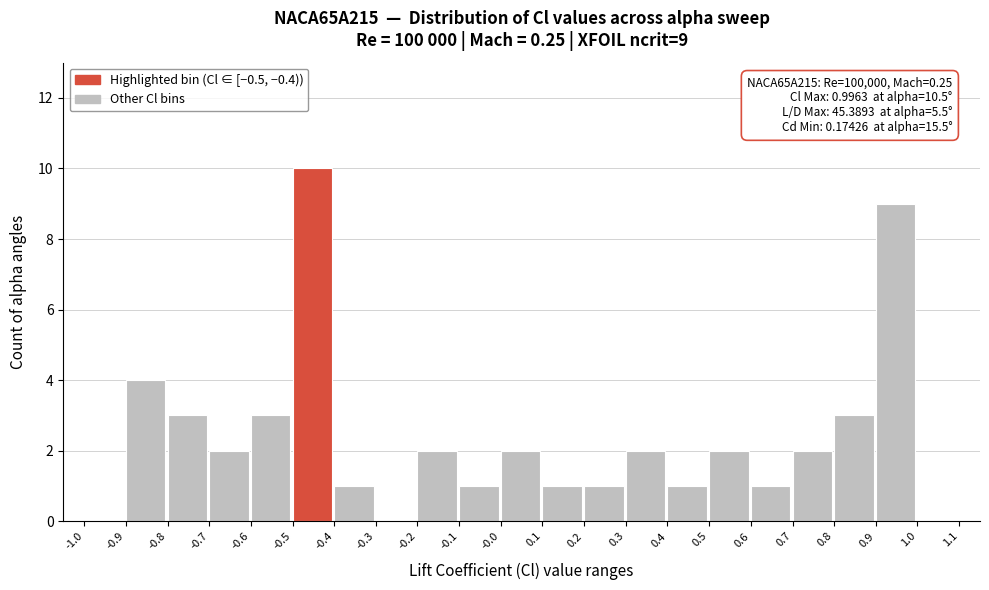

Which range on the x-axis has the tallest bar?

-0.5 to -0.4